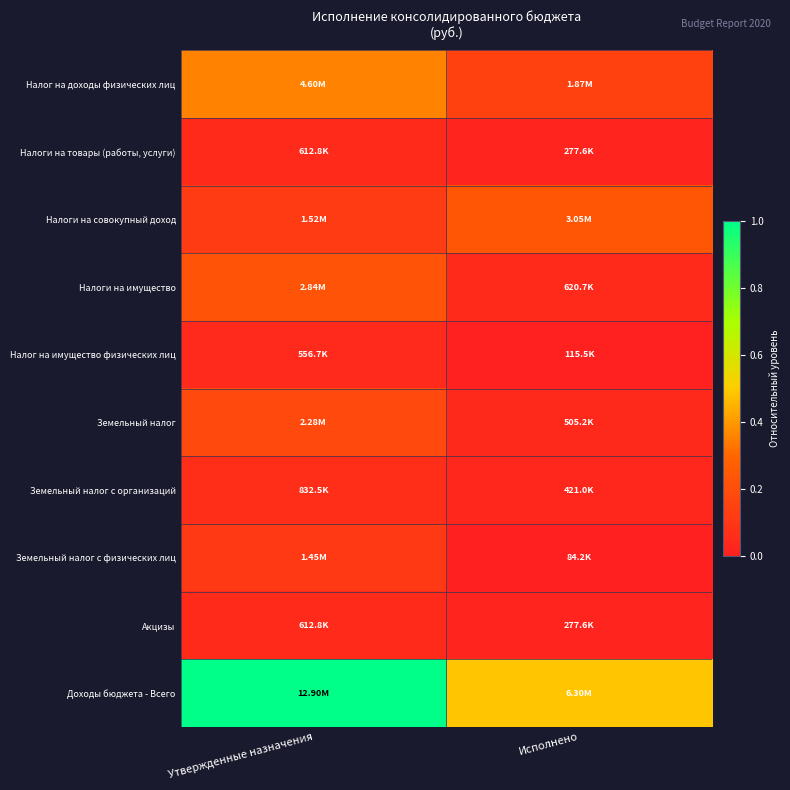

Which series has the largest total across all categories?

Доходы бюджета - Всего